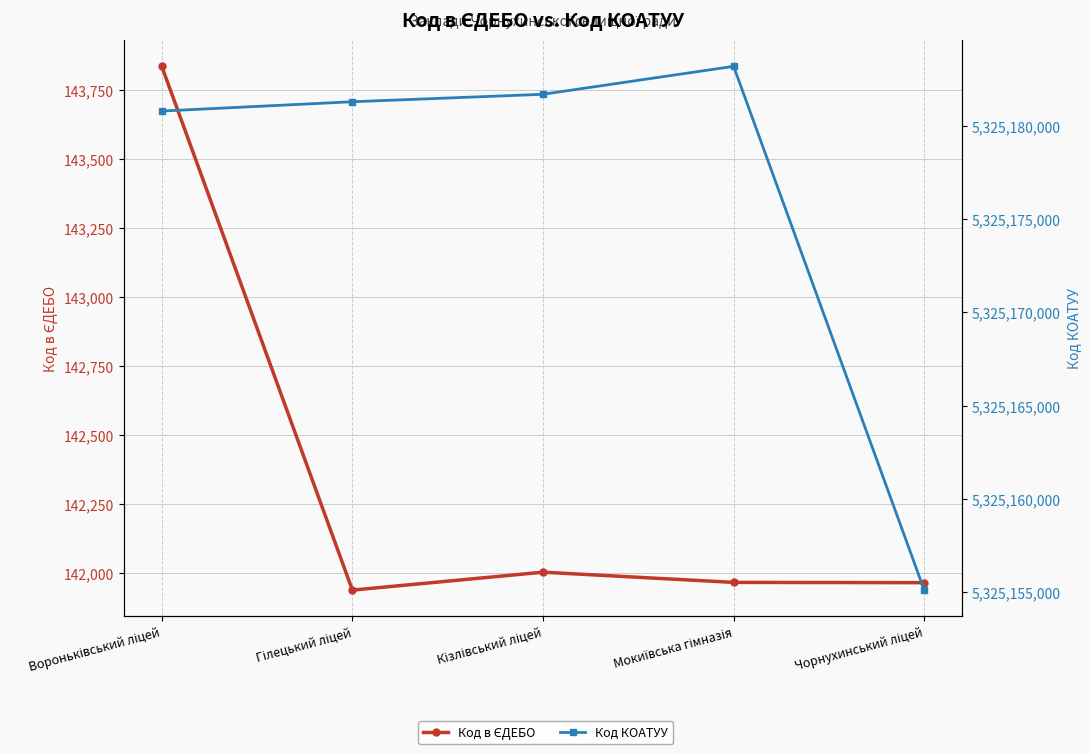

How many data points in Код в ЄДЕБО are above 141966?

2